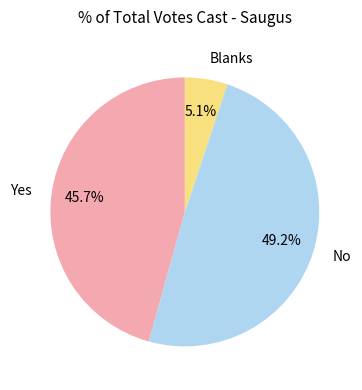

What is the largest slice in the pie chart?

No